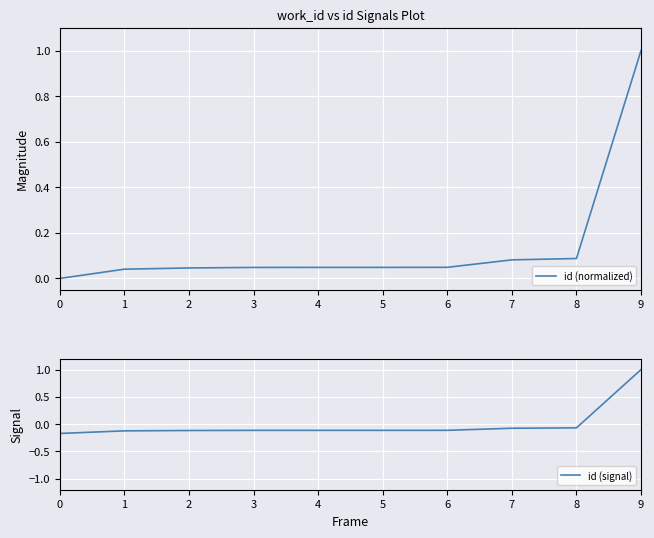

How many negative values does the id (signal) series have?

9